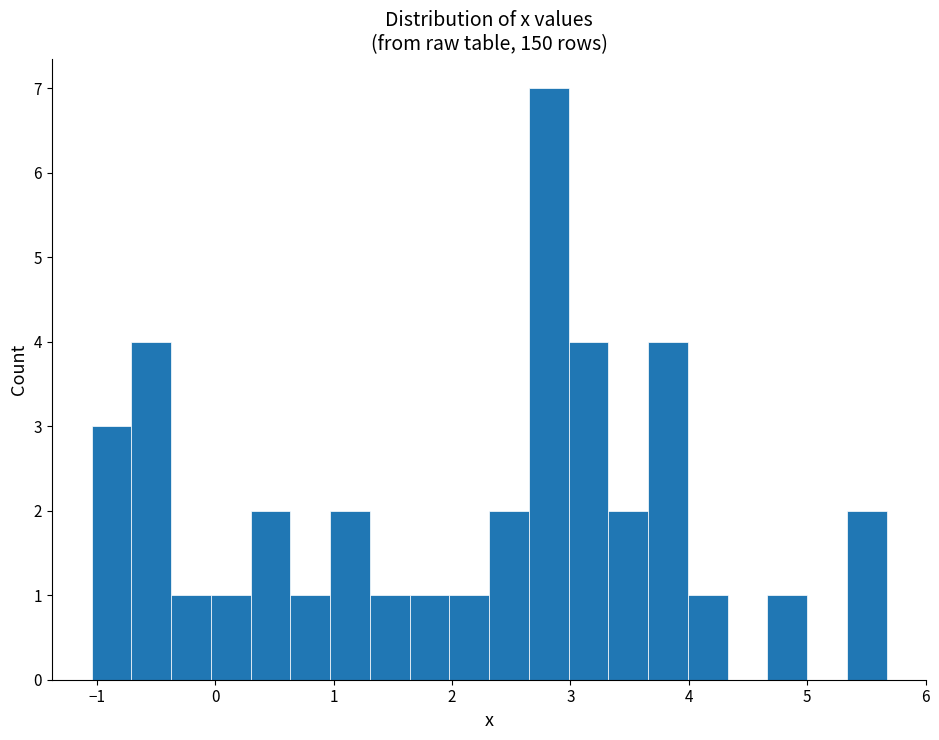

Read against the x-axis, roughly where is the centre of the tallest bar?

2.8